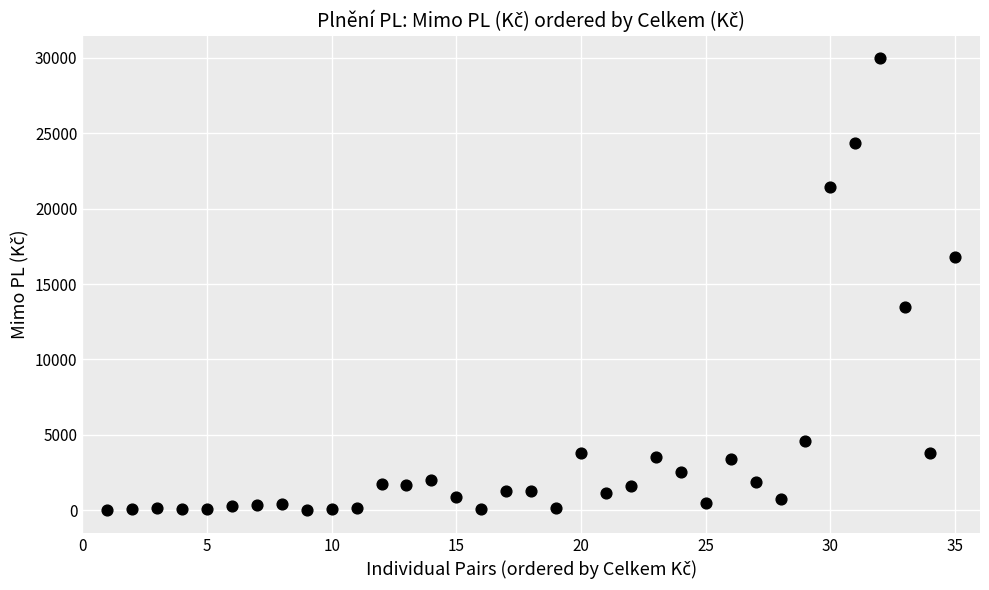

What is the range of X values (max minus min)?

34.0